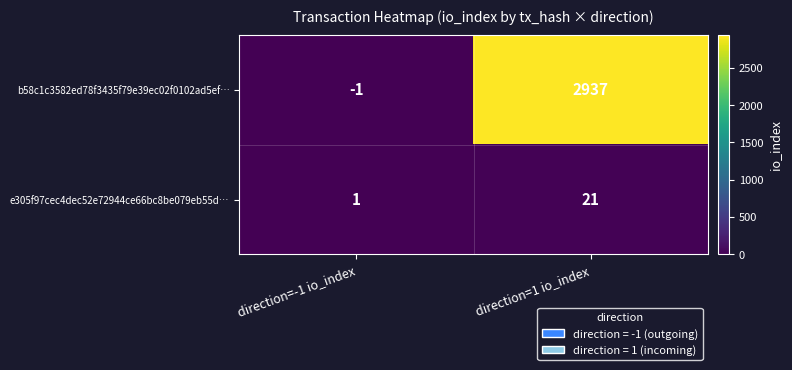

At how many categories does at least one series exceed 891?

1